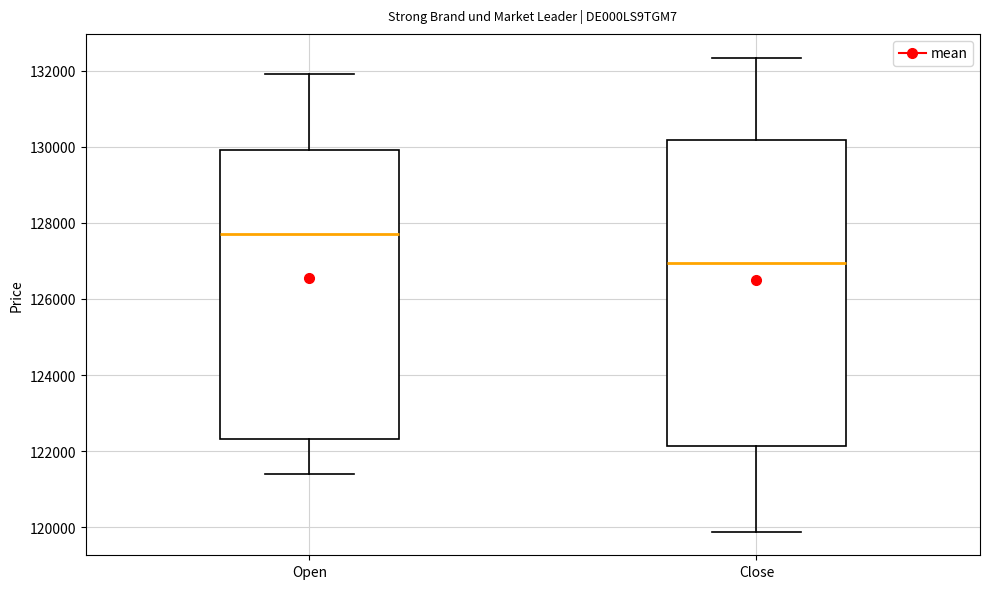

Reading left to right, transcribe this box plot: for each box, give where its median line is, the range the box spans, and where its two whiskers end, as read against the y-axis. The values are not printed on the chart, so give them approximately, as read against the axis.

Open: median 127800, box 122400 to 130000, whiskers 121400 to 132000
Close: median 127000, box 122200 to 130200, whiskers 119800 to 132400